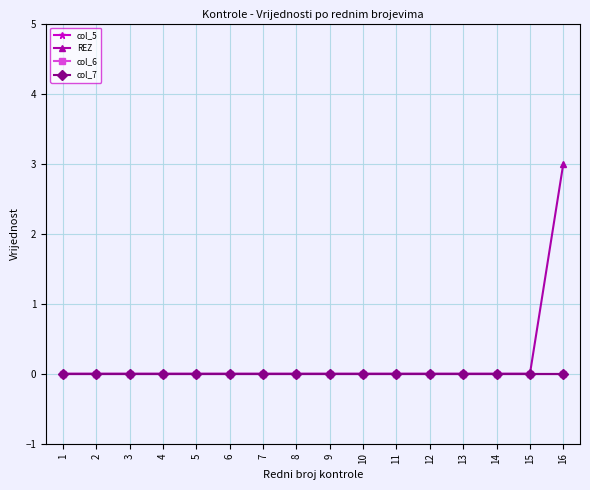

Where is col_5 nearest to the value 0?

1